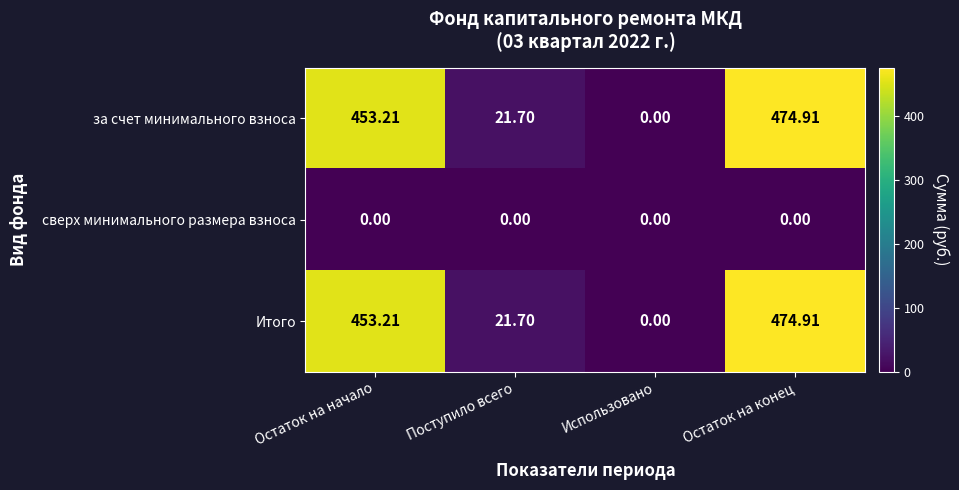

Where does the за счет минимального взноса series first go above 453?

Остаток на начало